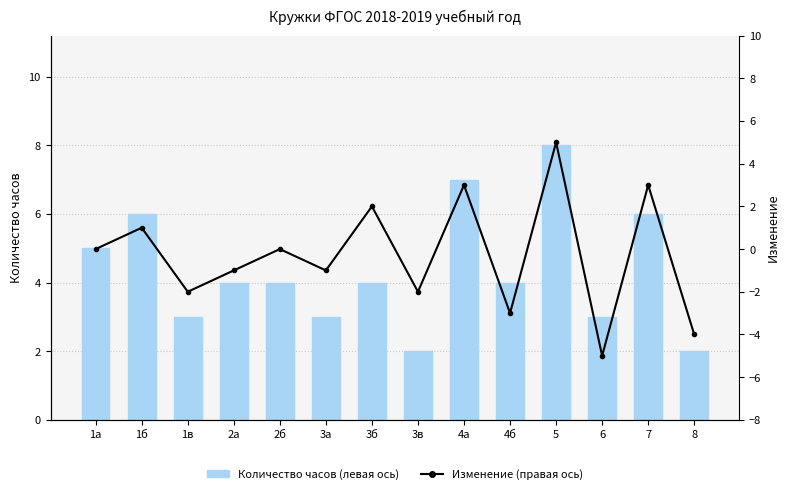

What is the minimum value shown in the chart?

-5